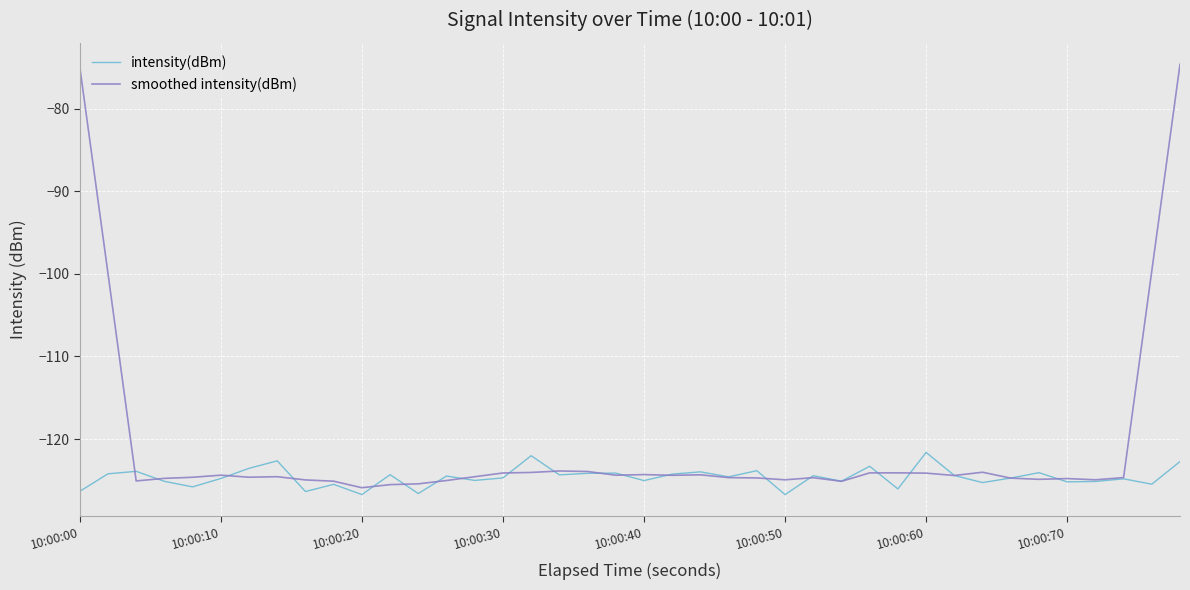

Which series has the largest total across all categories?

smoothed intensity(dBm)